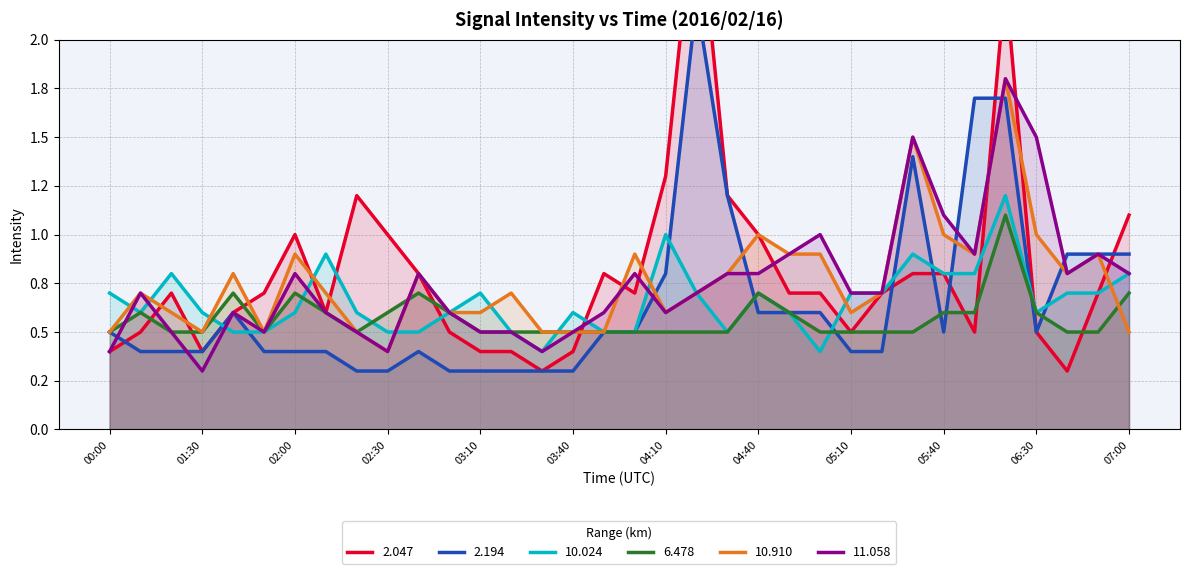

What is the difference between the 2.047 values at 02:20 and 04:20?

1.6